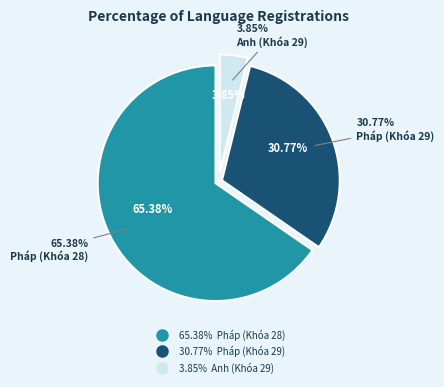

Which slice is the smallest?

Anh (Khóa 29)